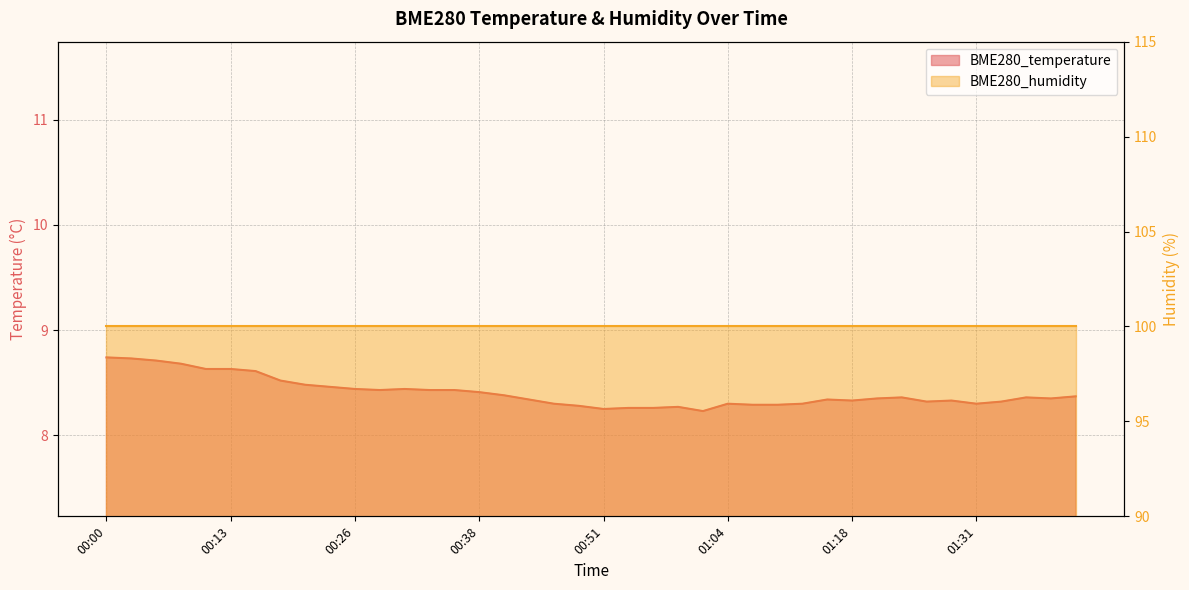

At which label is the value closest to 8?

01:01